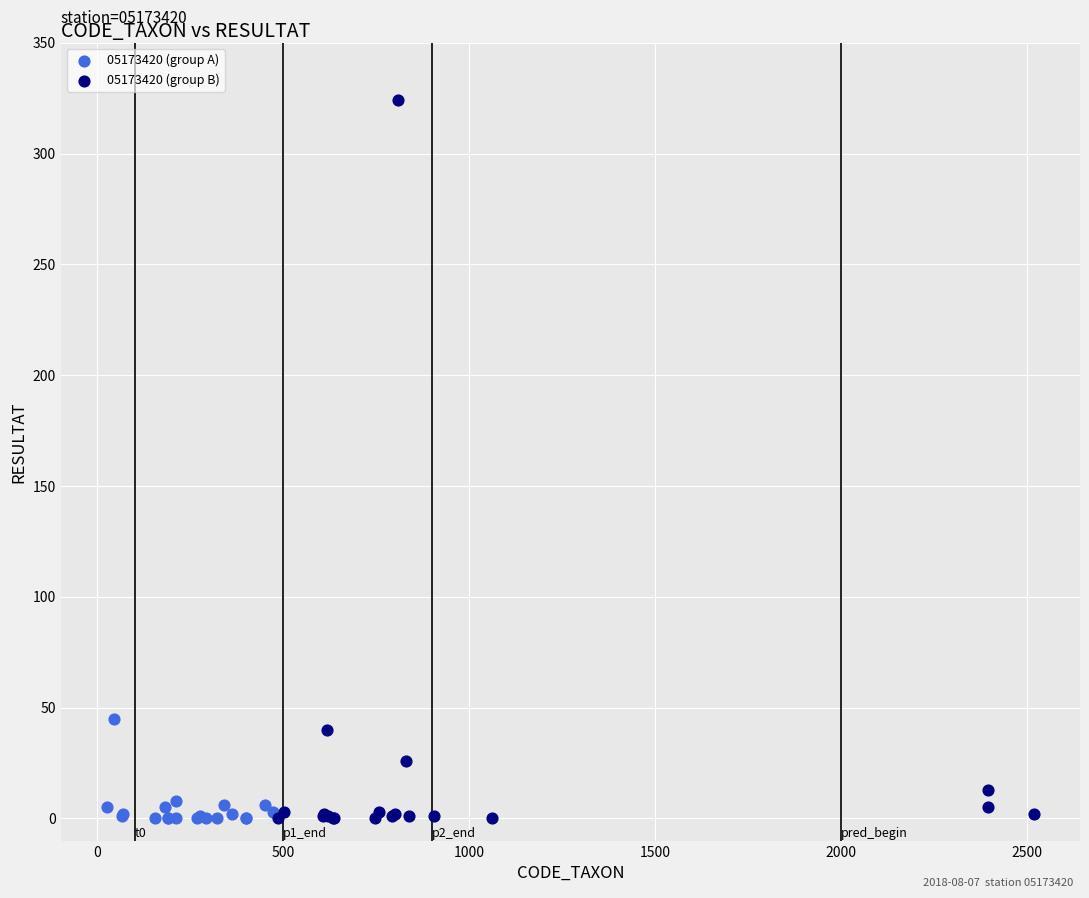

Which series has the widest spread of Y values?

05173420 (group B)